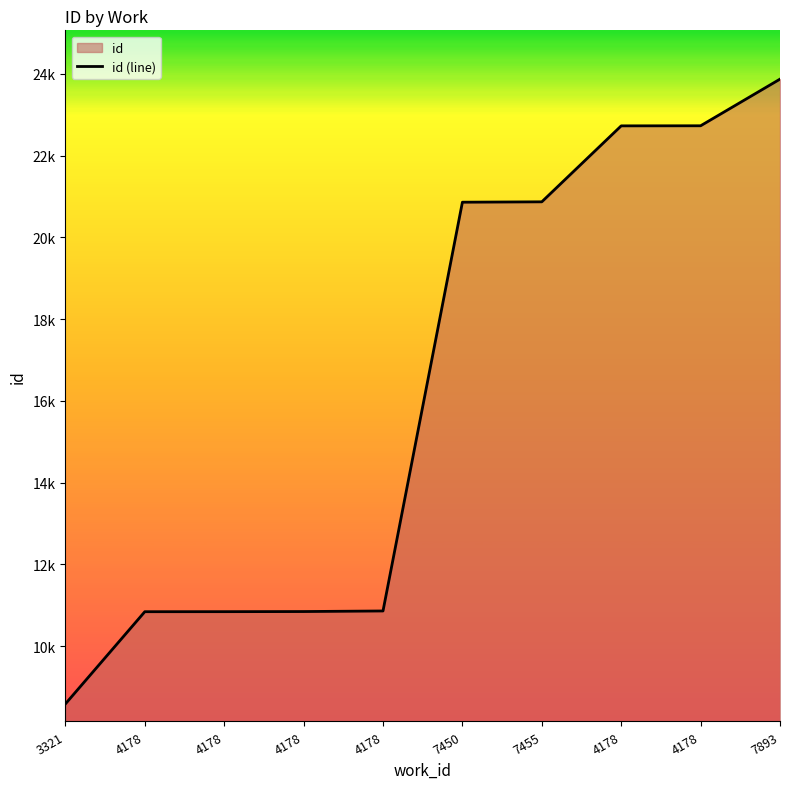

What is the change in value from 7455 to 4178?

+1858